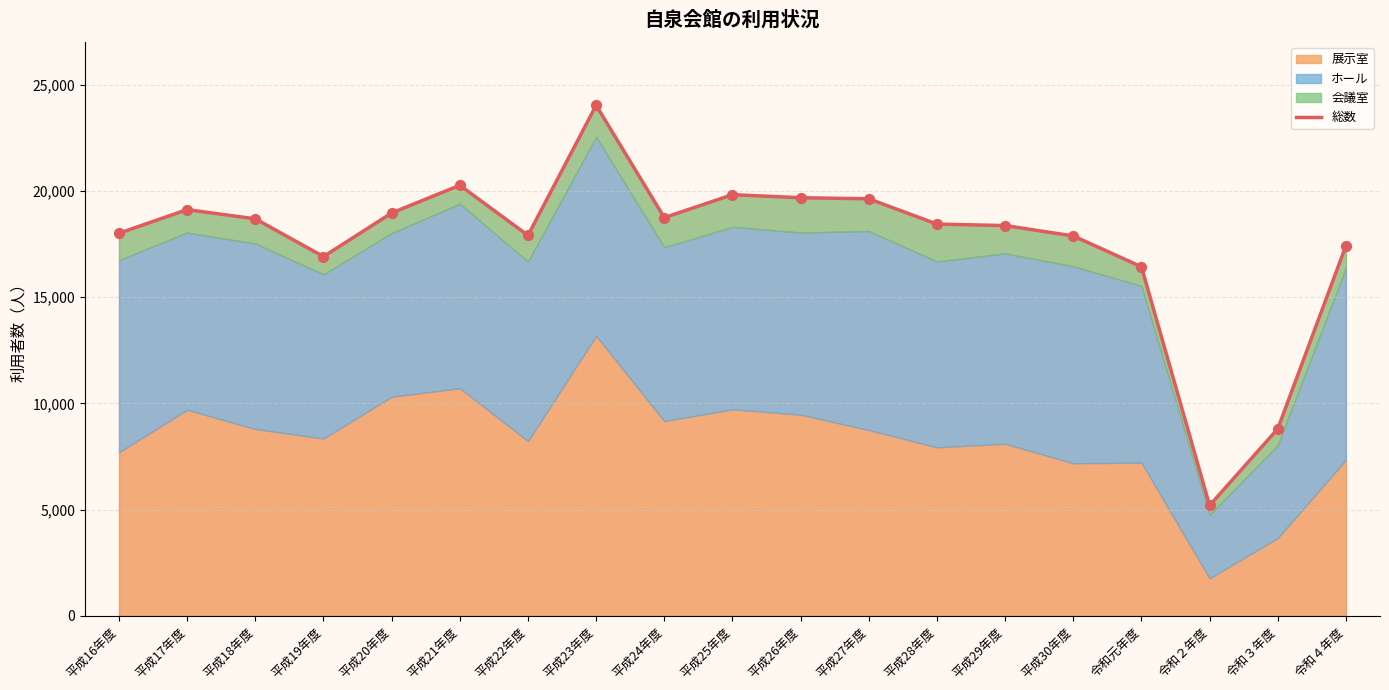

What is the change in value from 平成29年度 to 令和３年度?

-9566